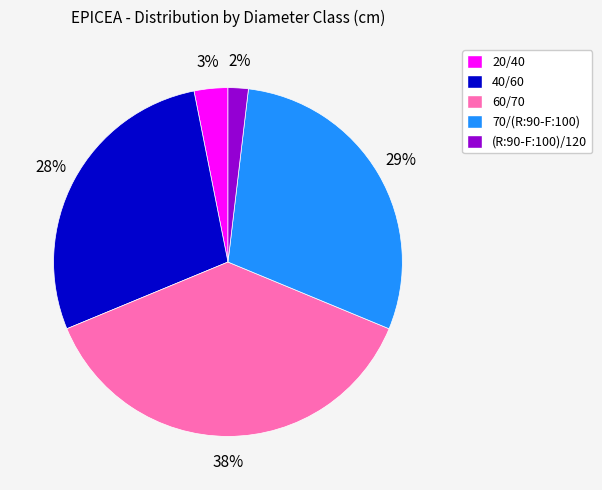

Is (R:90-F:100)/120 the majority of the pie?

No